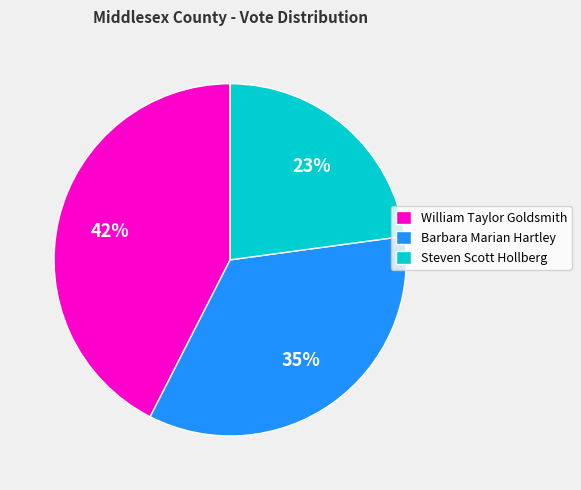

Rank the categories by value from lowest to highest.

Steven Scott Hollberg, Barbara Marian Hartley, William Taylor Goldsmith